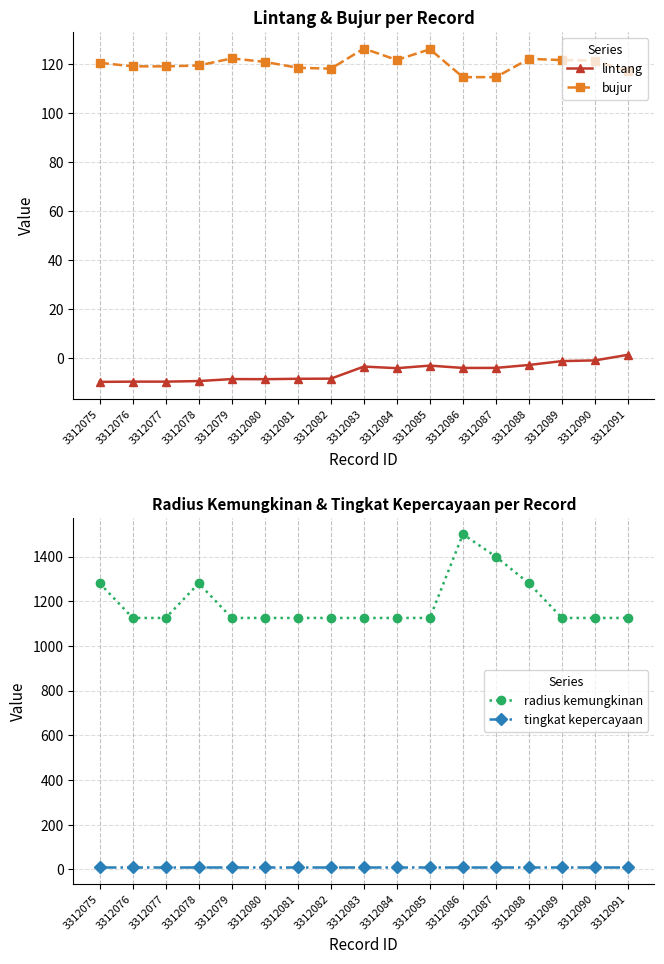

What is the smallest value displayed?

-9.8